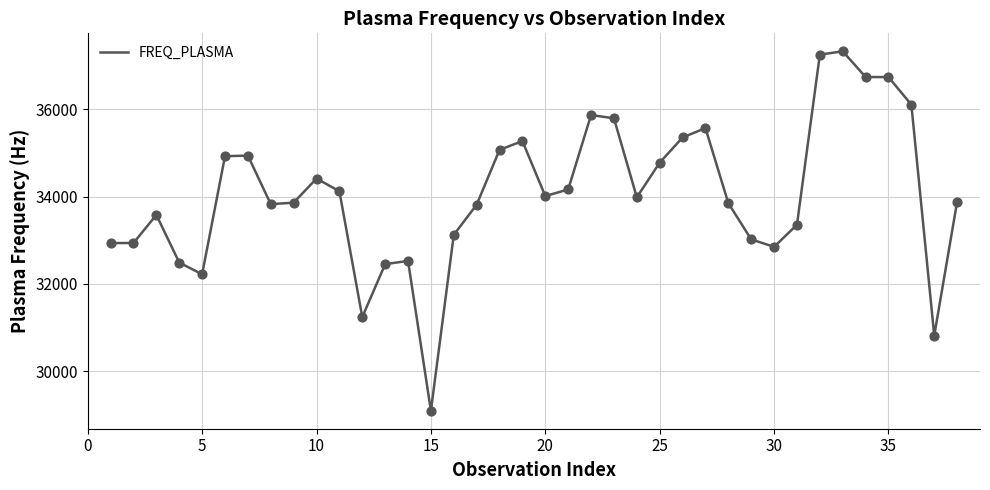

What is the smallest value displayed?

29095.1